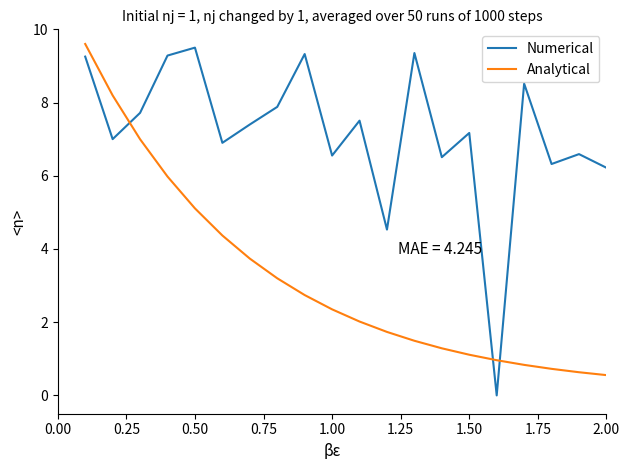

True or false: Analytical has more than 0 points higher than both neighbors.

False